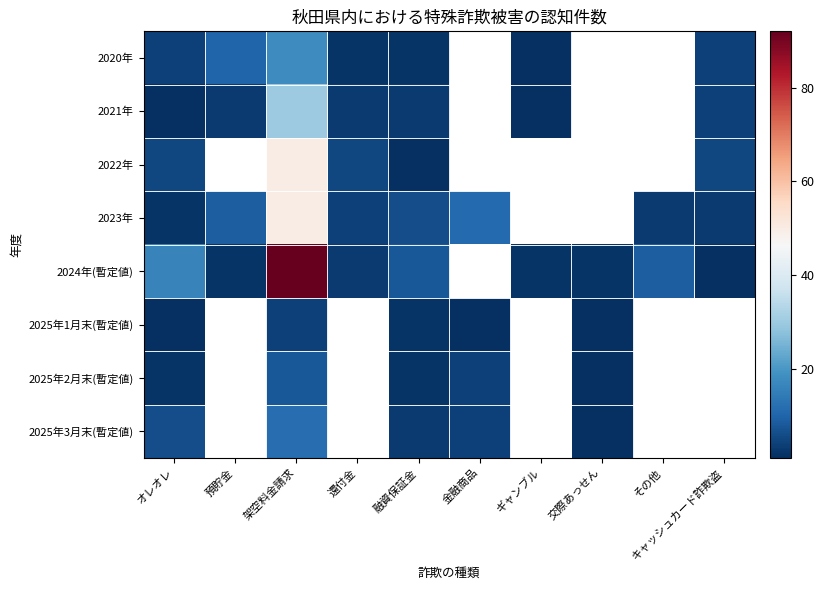

Which category has the highest value across all series?

架空料金請求